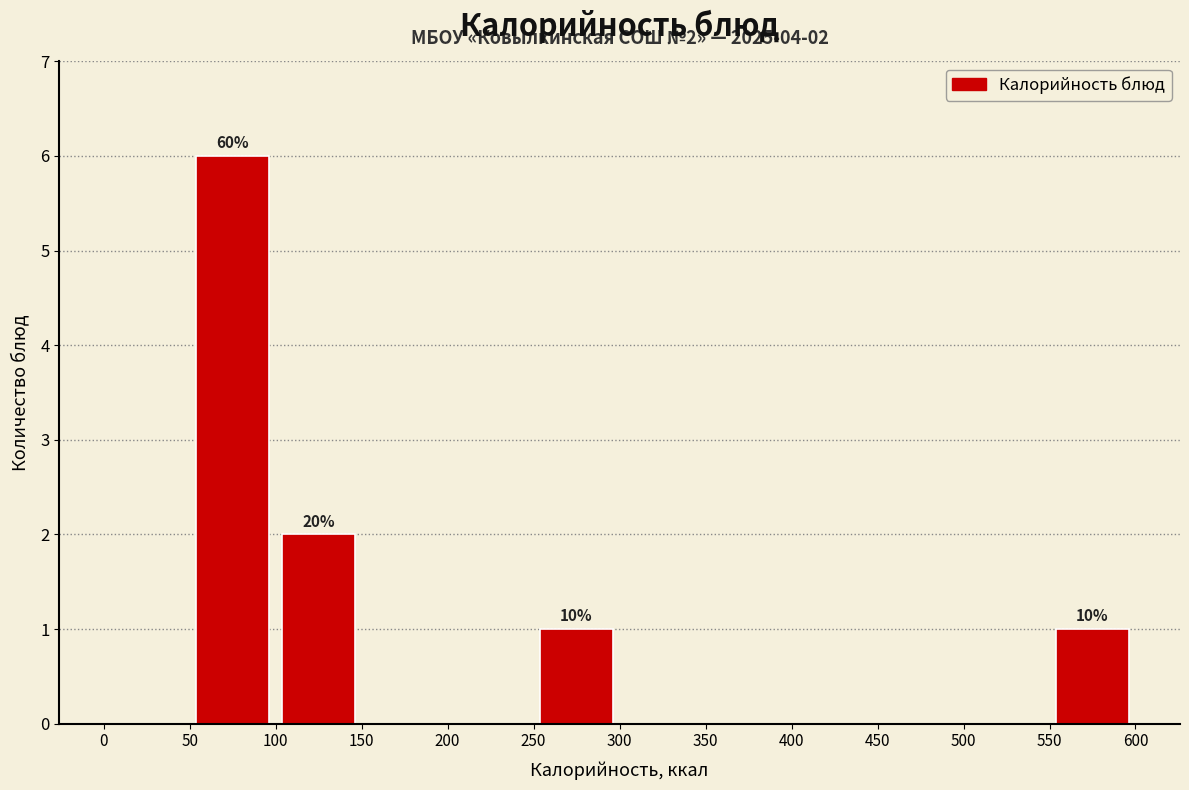

Which range on the x-axis has the tallest bar?

50 to 100